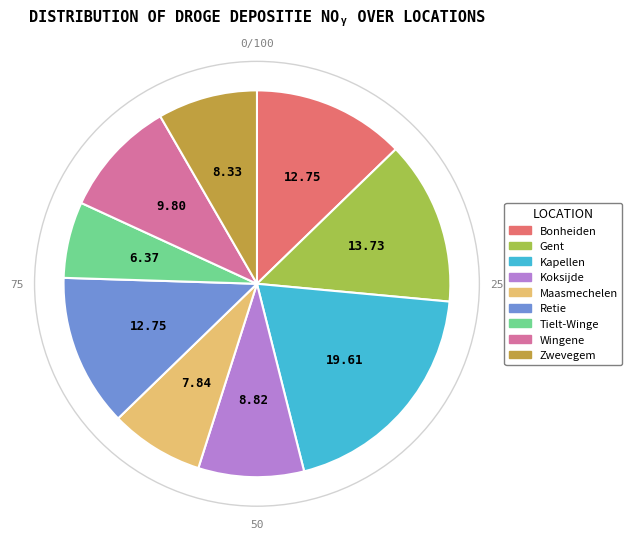

Which category has the biggest portion of the pie?

Kapellen